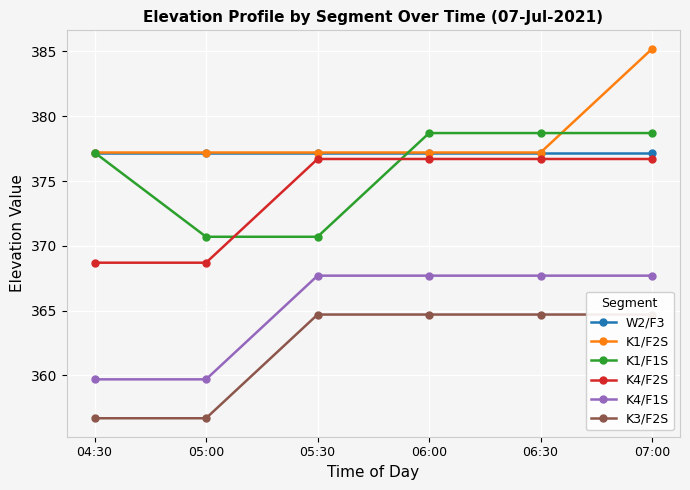

What is the minimum value for K1/F1S?

370.7